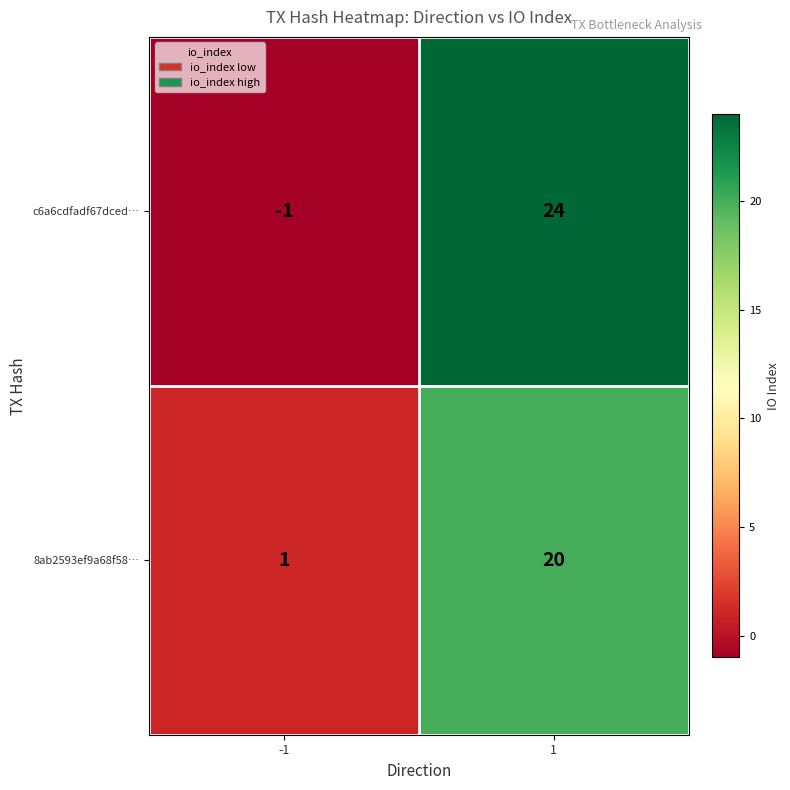

What is the difference between the maximum and minimum values in the c6a6cdfadf67dced… series?

25